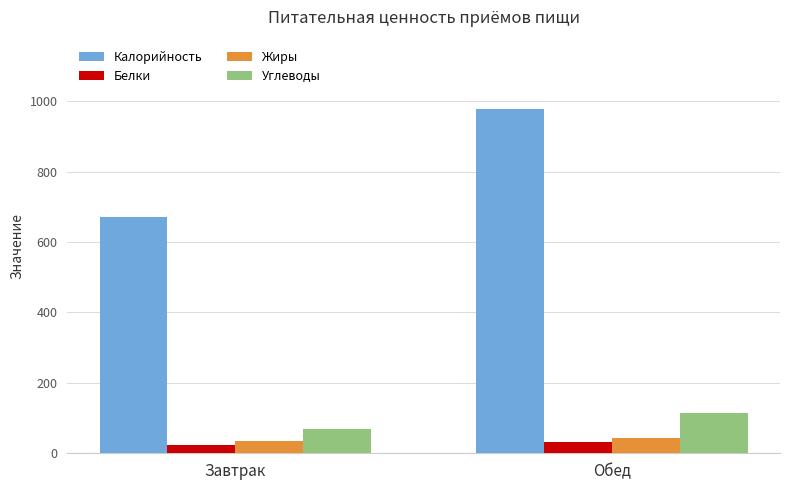

What is the spread (max minus min) of values at Завтрак?

647.5